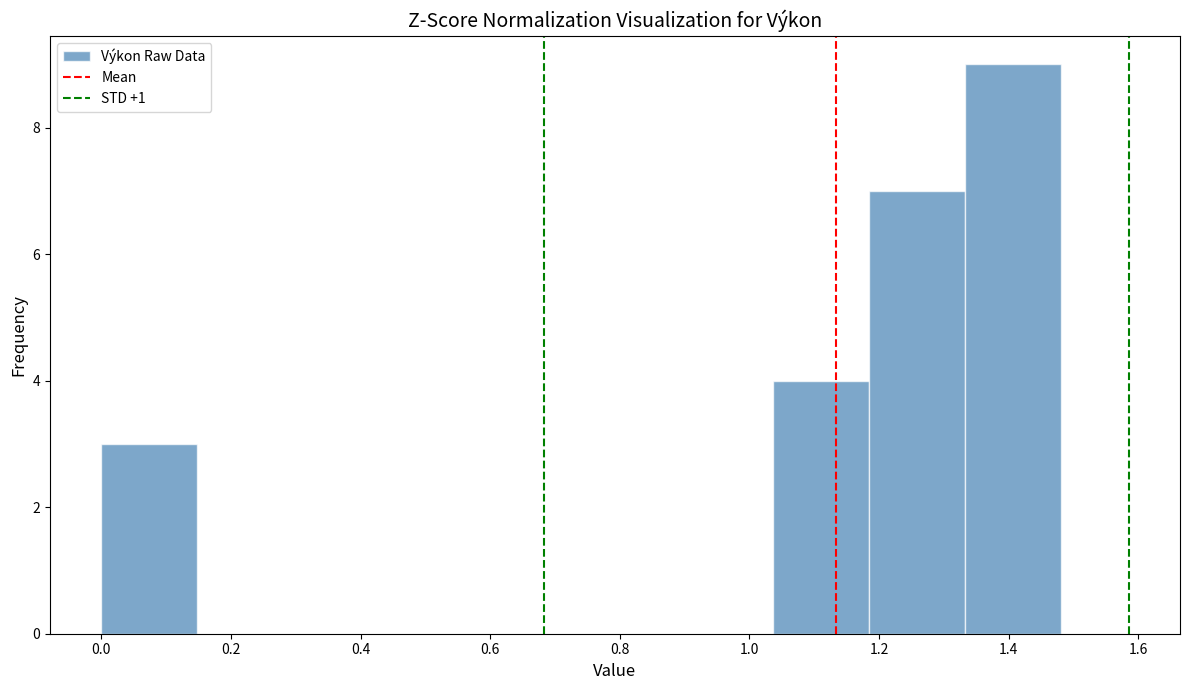

Reading left to right, transcribe this chart: for each bar, give the range it covers on the x-axis and its height. Neither the bar edges nor the heights are printed on the chart, so give them approximately, as read against the axes.

0.000 to 0.148: 3
0.148 to 0.296: 0
0.296 to 0.444: 0
0.444 to 0.592: 0
0.592 to 0.740: 0
0.740 to 0.888: 0
0.888 to 1.036: 0
1.036 to 1.184: 4
1.184 to 1.332: 7
1.332 to 1.480: 9